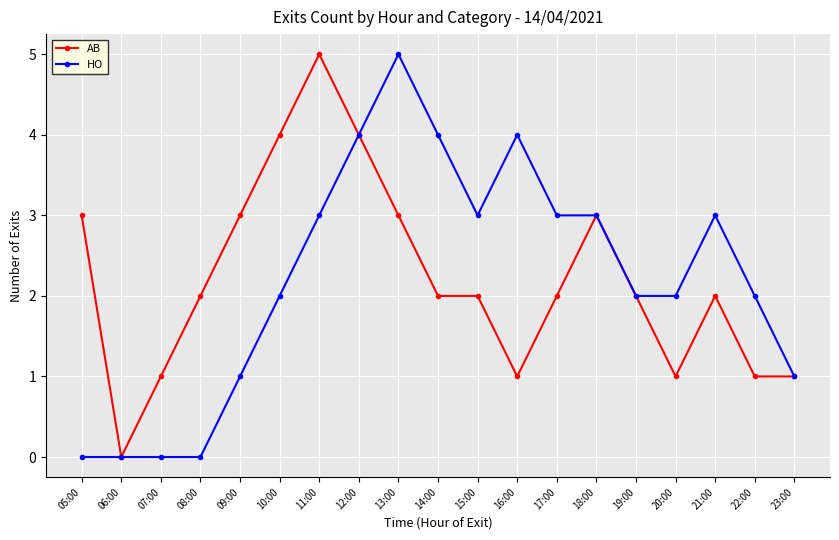

At which category does AB reach its first local valley?

06:00